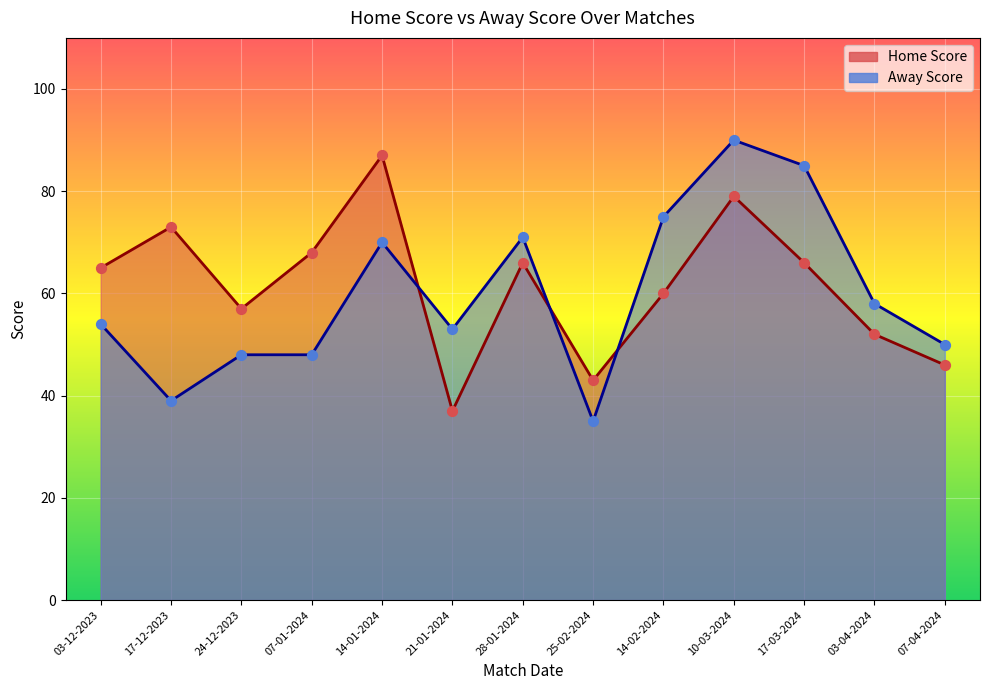

Which series has the widest spread of Y values?

Away Score